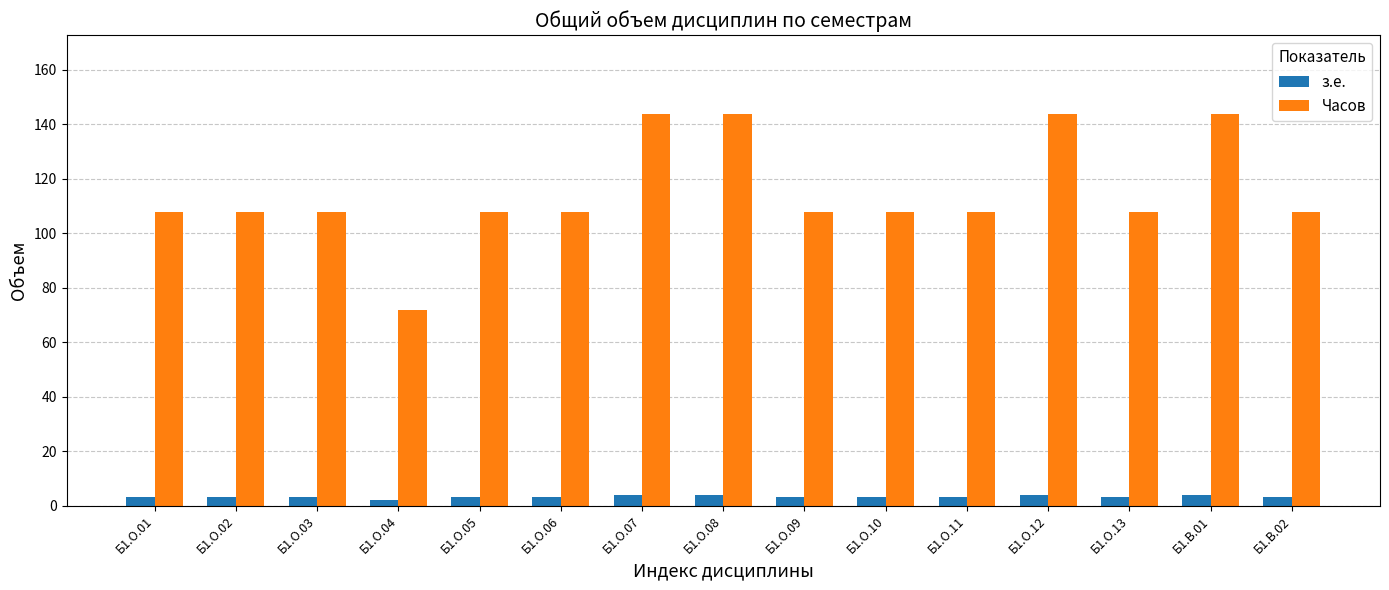

List the series in order of their peak value, lowest first.

з.е., Часов